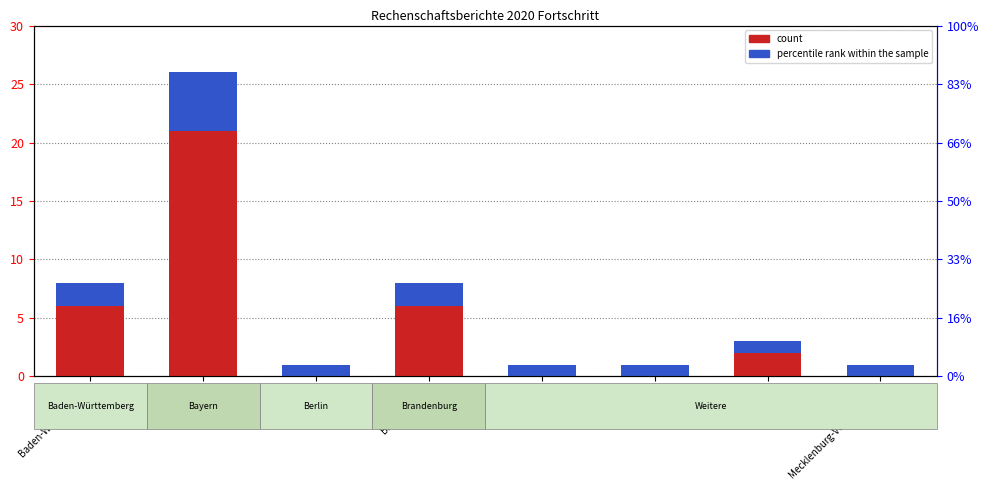

At which label does percentile rank within the sample reach its minimum?

Berlin